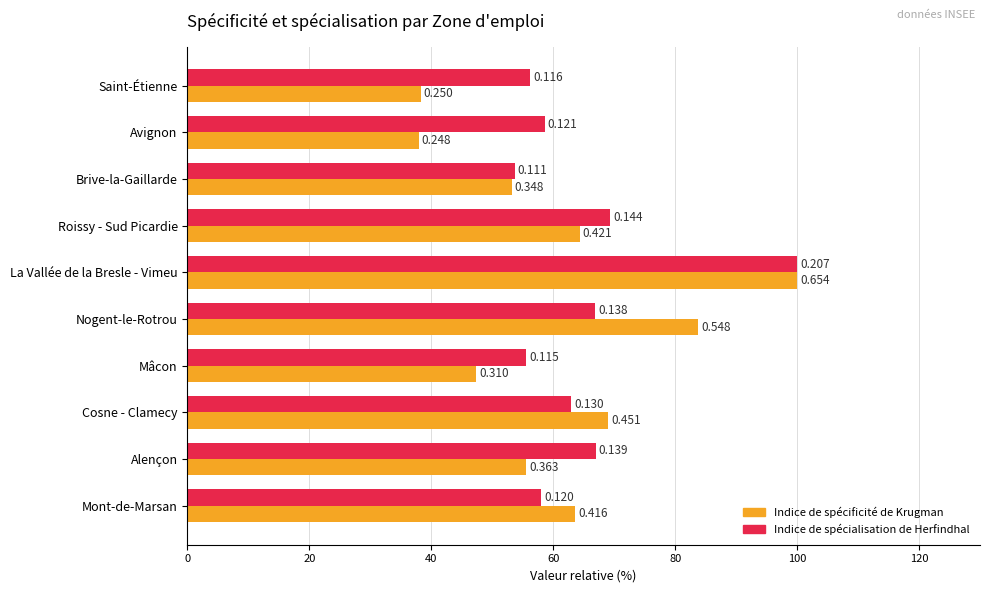

What are all the series names shown in the legend?

Indice de spécificité de Krugman, Indice de spécialisation de Herfindhal